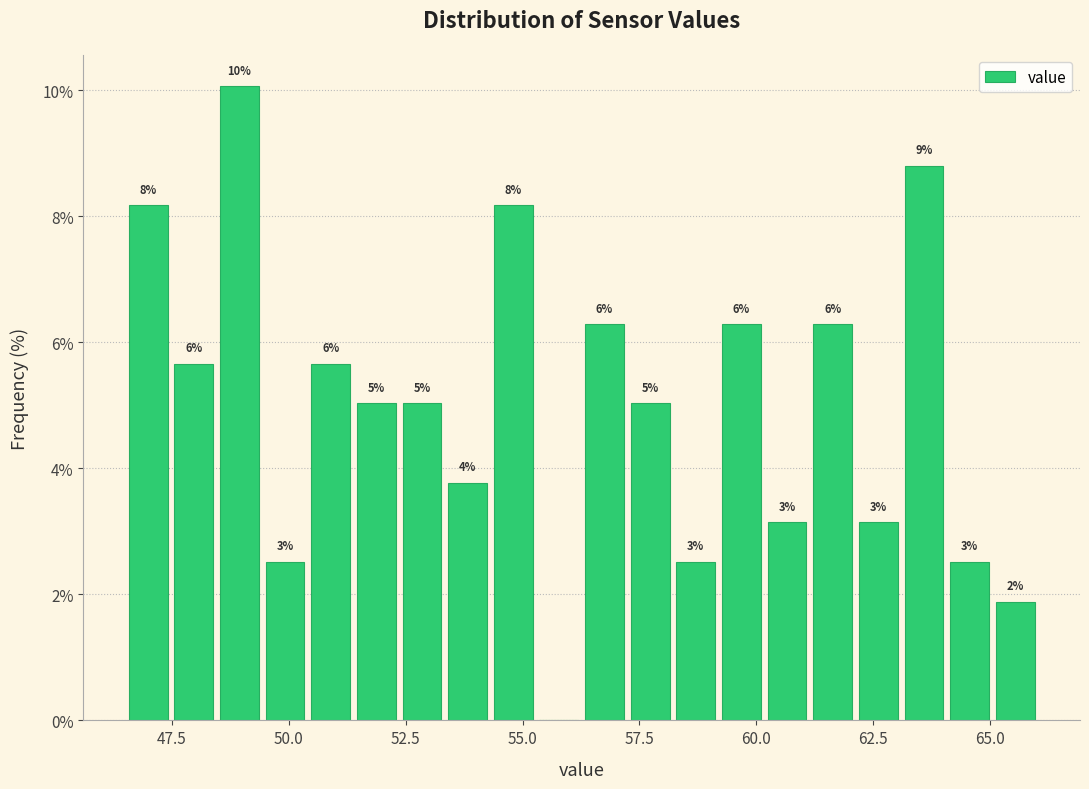

Around what value on the x-axis is the tallest bar? Give the approximate position of its centre, as read against the axis.

49.0